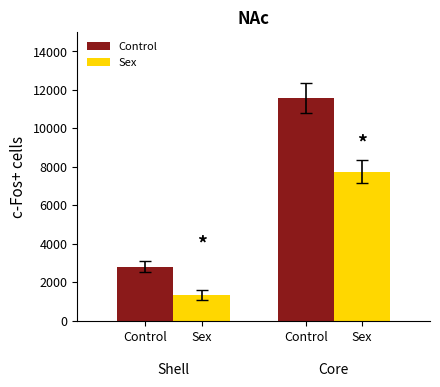

What is the minimum value for Sex?

1336.5